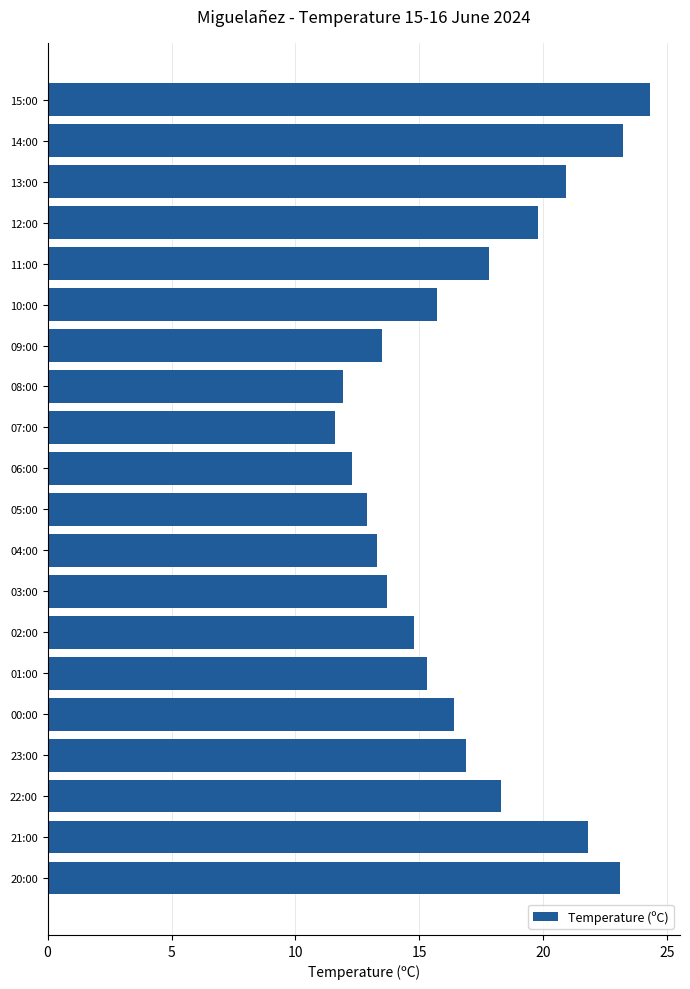

At which category does the chart reach its minimum across all series?

07:00